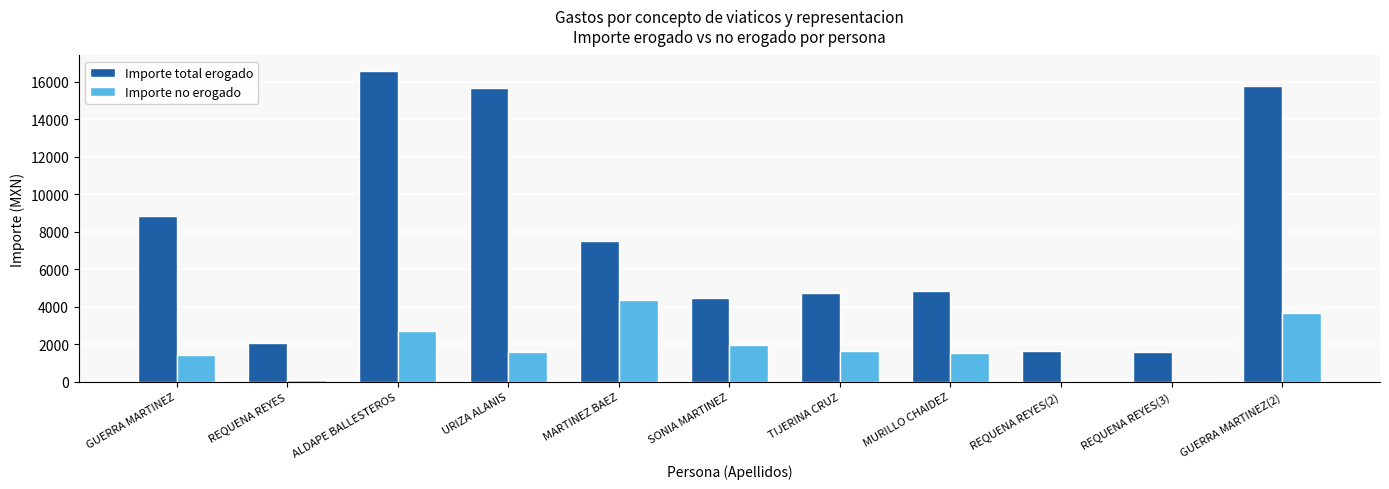

What is the sum of all Importe no erogado values?

18987.0